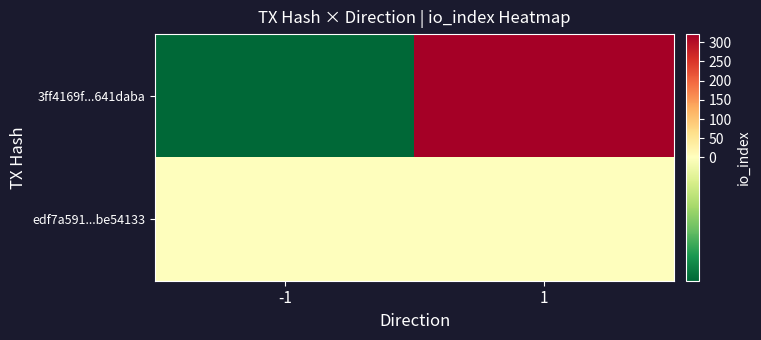

What is the difference between the highest and lowest values at -1?

2